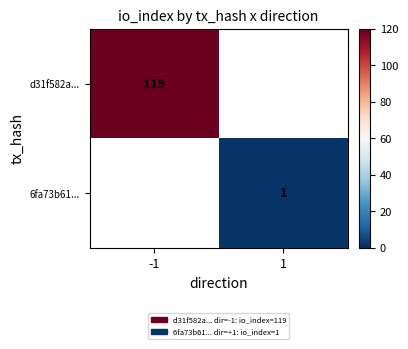

The 6fa73b61... series shows 1 at 1. True or false?

True